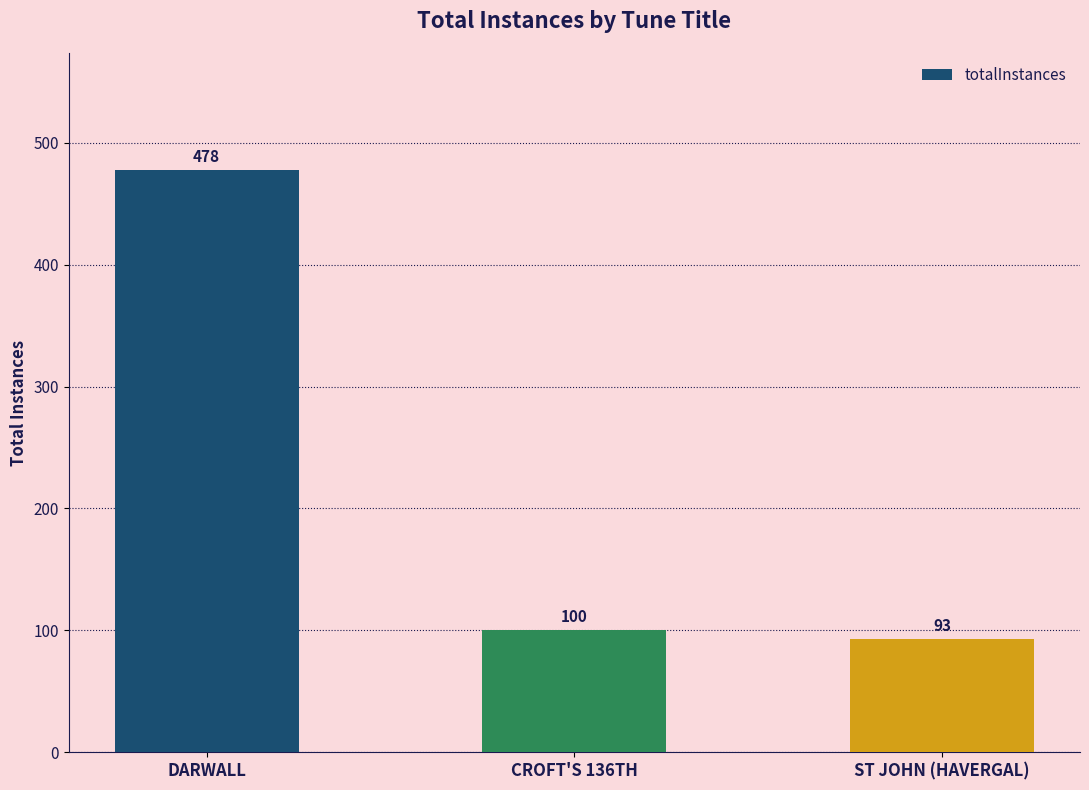

What is the approximate value at CROFT'S 136TH, to the nearest 5?

100